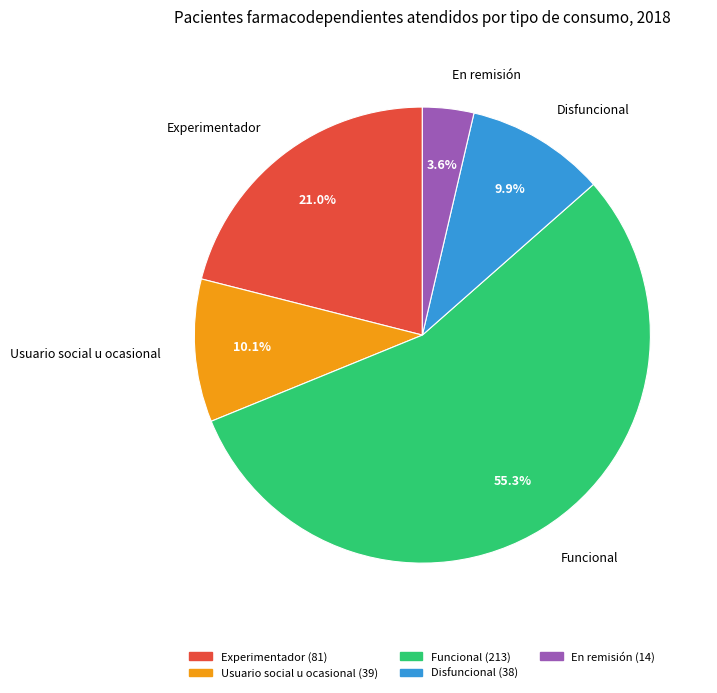

To the nearest percent, what percentage of the pie is Funcional?

55%